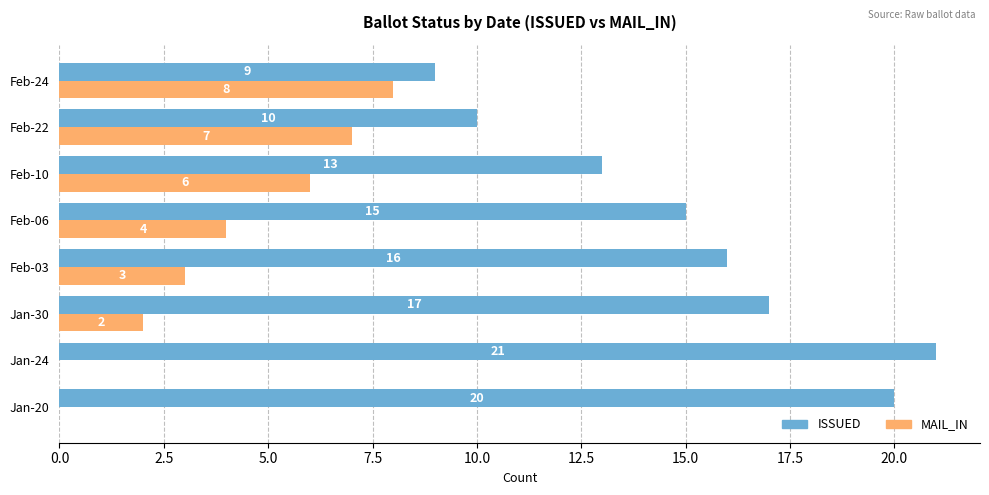

Which series has the widest spread of values?

ISSUED